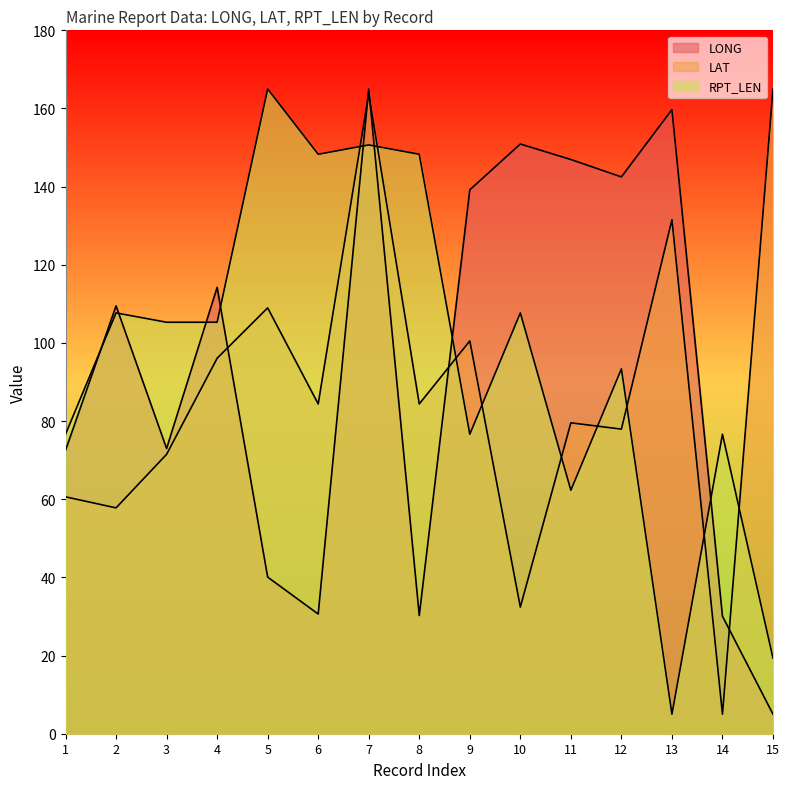

What are all the series names shown in the legend?

LONG, LAT, RPT_LEN